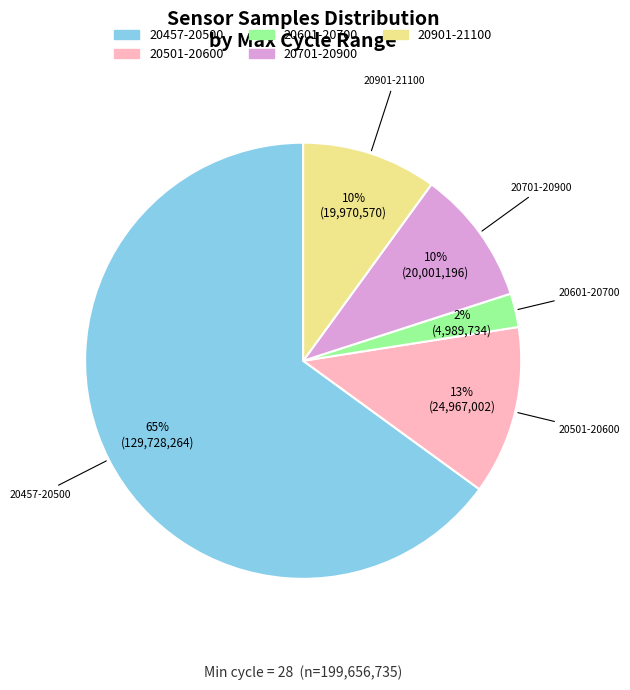

Count the number of slices in the pie.

5